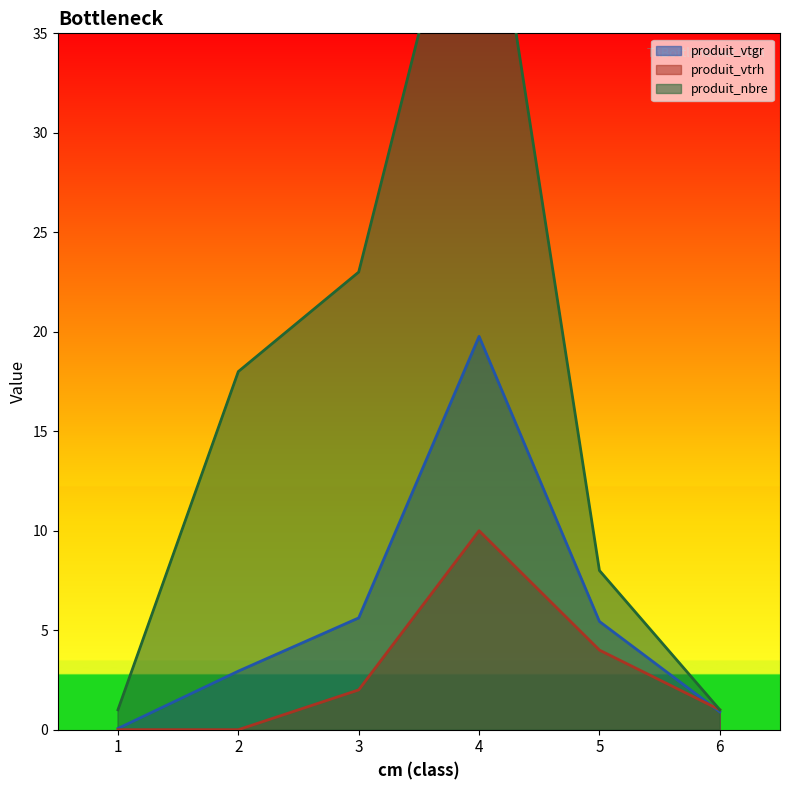

What are all the series names shown in the legend?

produit_vtgr, produit_vtrh, produit_nbre